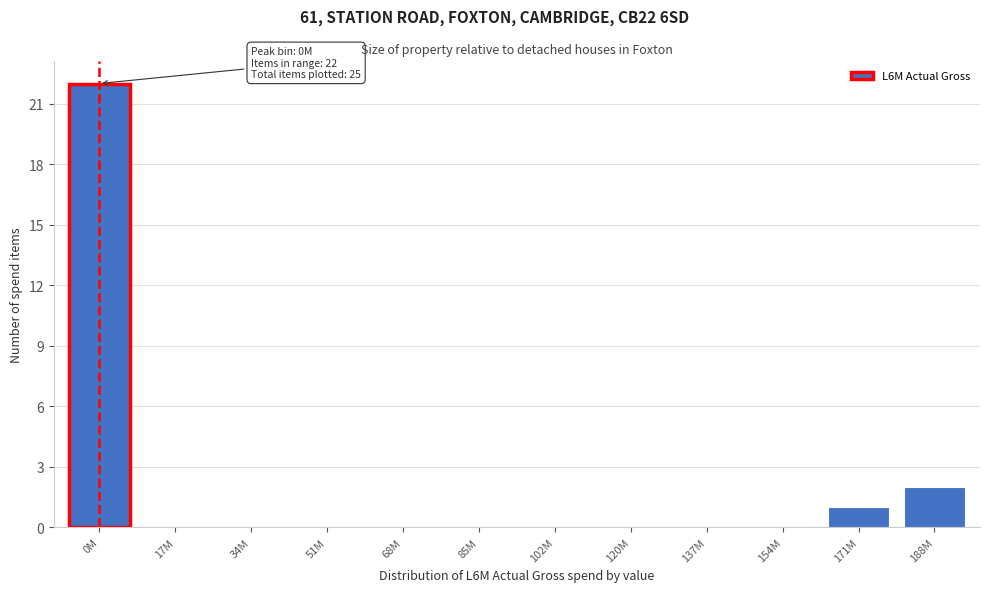

Reading left to right, extract all data points from this chart.

0M=22	17M=0	34M=0	51M=0	68M=0	85M=0	102M=0	120M=0	137M=0	154M=0	171M=1	188M=2